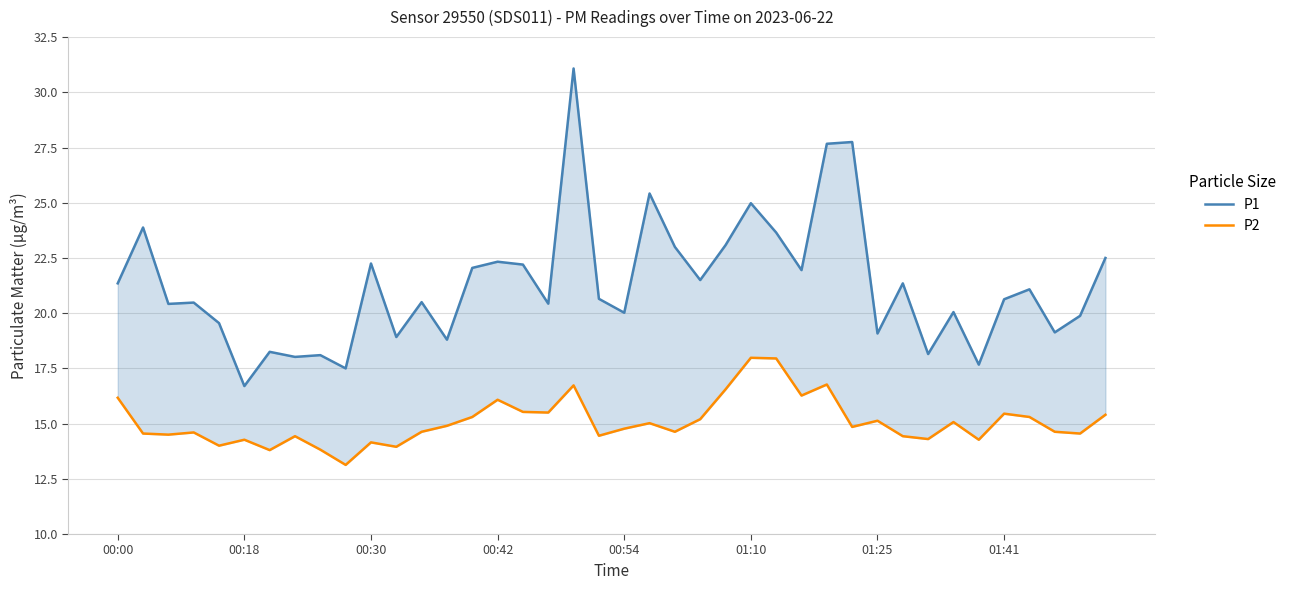

What value does the P2 series have at 34?

14.3